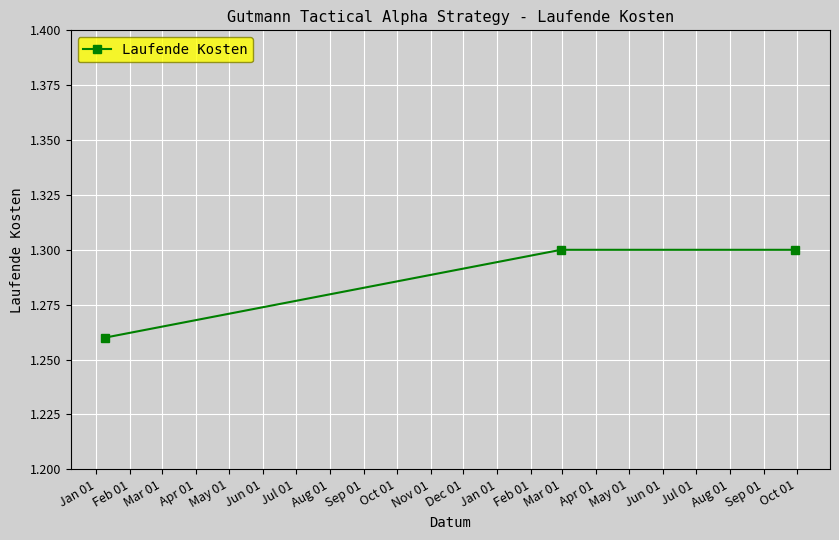

How many values are between 1 and 2?

3